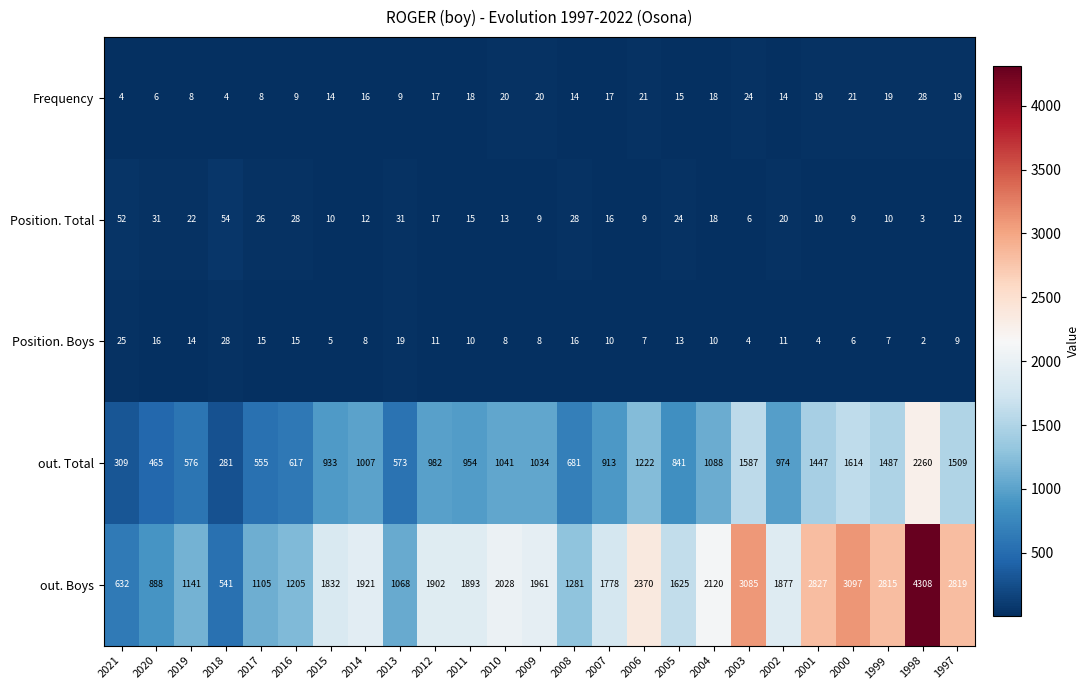

What is the difference between the maximum and minimum values in the out. Total series?

1979